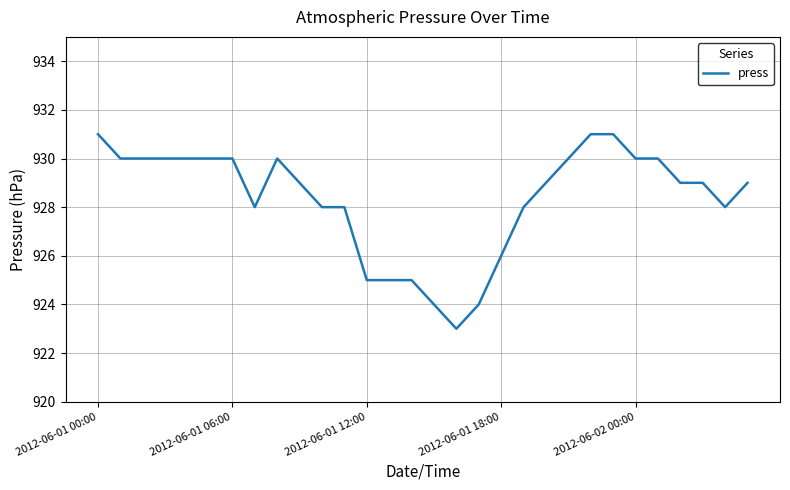

What is the sum of all values?

27850